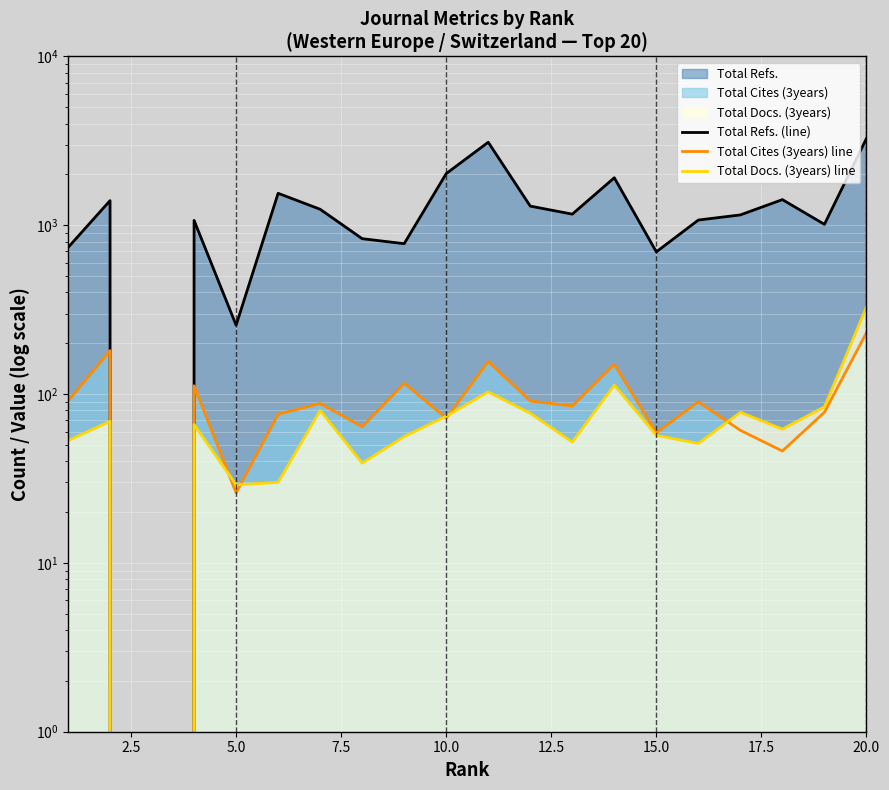

Which series has the largest total across all categories?

Total Refs. (line)